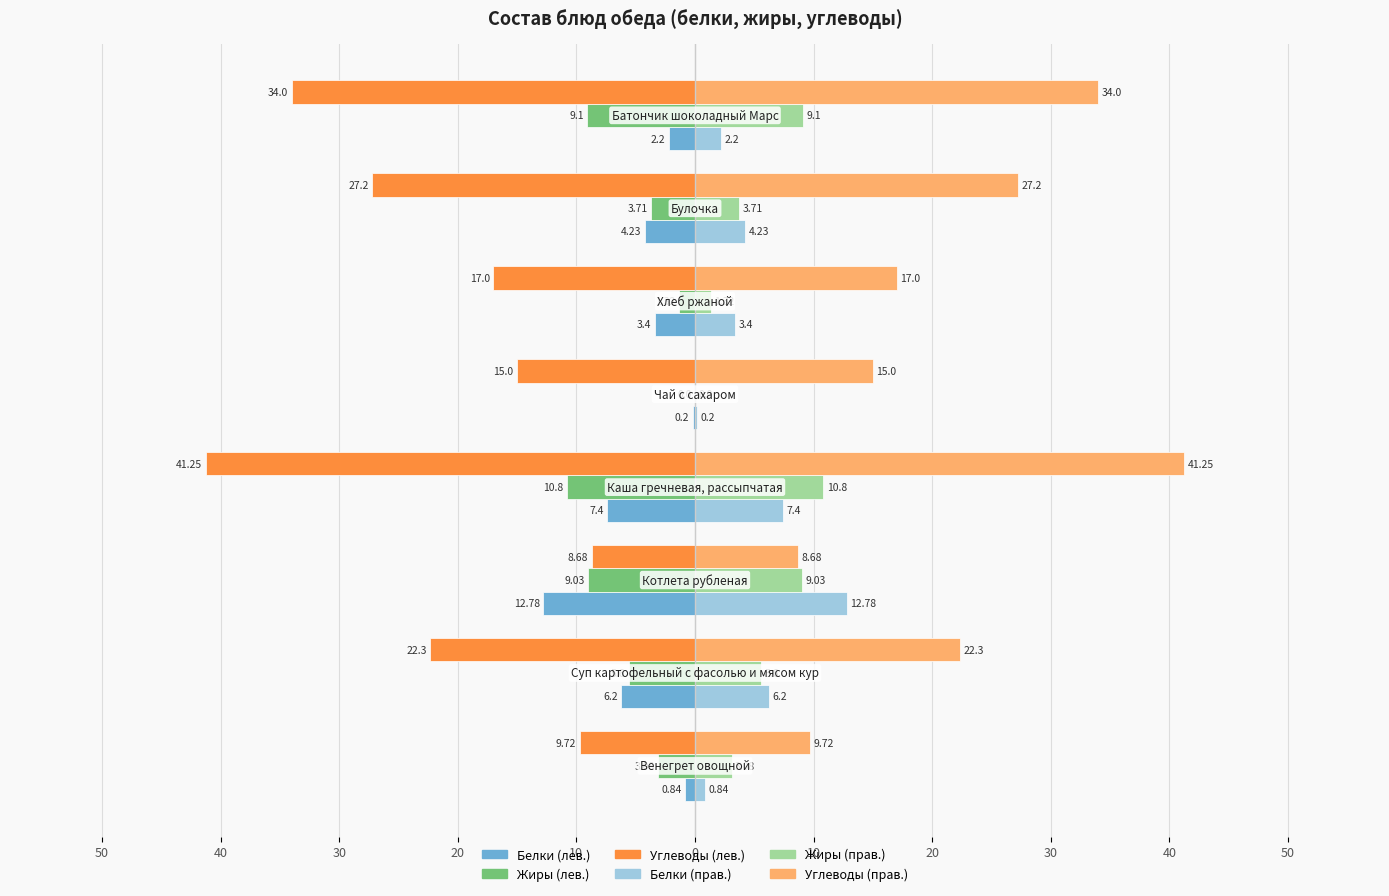

Reading left to right, list all the values displayed in this chart.

Белки: 50=-0.8	40=-6.2	30=-12.8	20=-7.4	10=-0.2	0=-3.4	10=-4.2	20=-2.2
Жиры: 50=-3.1	40=-5.6	30=-9.0	20=-10.8	10=0.0	0=-1.3	10=-3.7	20=-9.1
Углеводы: 50=-9.7	40=-22.3	30=-8.7	20=-41.2	10=-15.0	0=-17.0	10=-27.2	20=-34.0